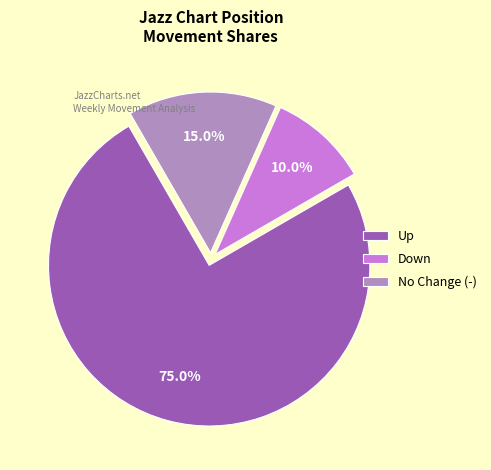

Between Down and Up, which is larger?

Up